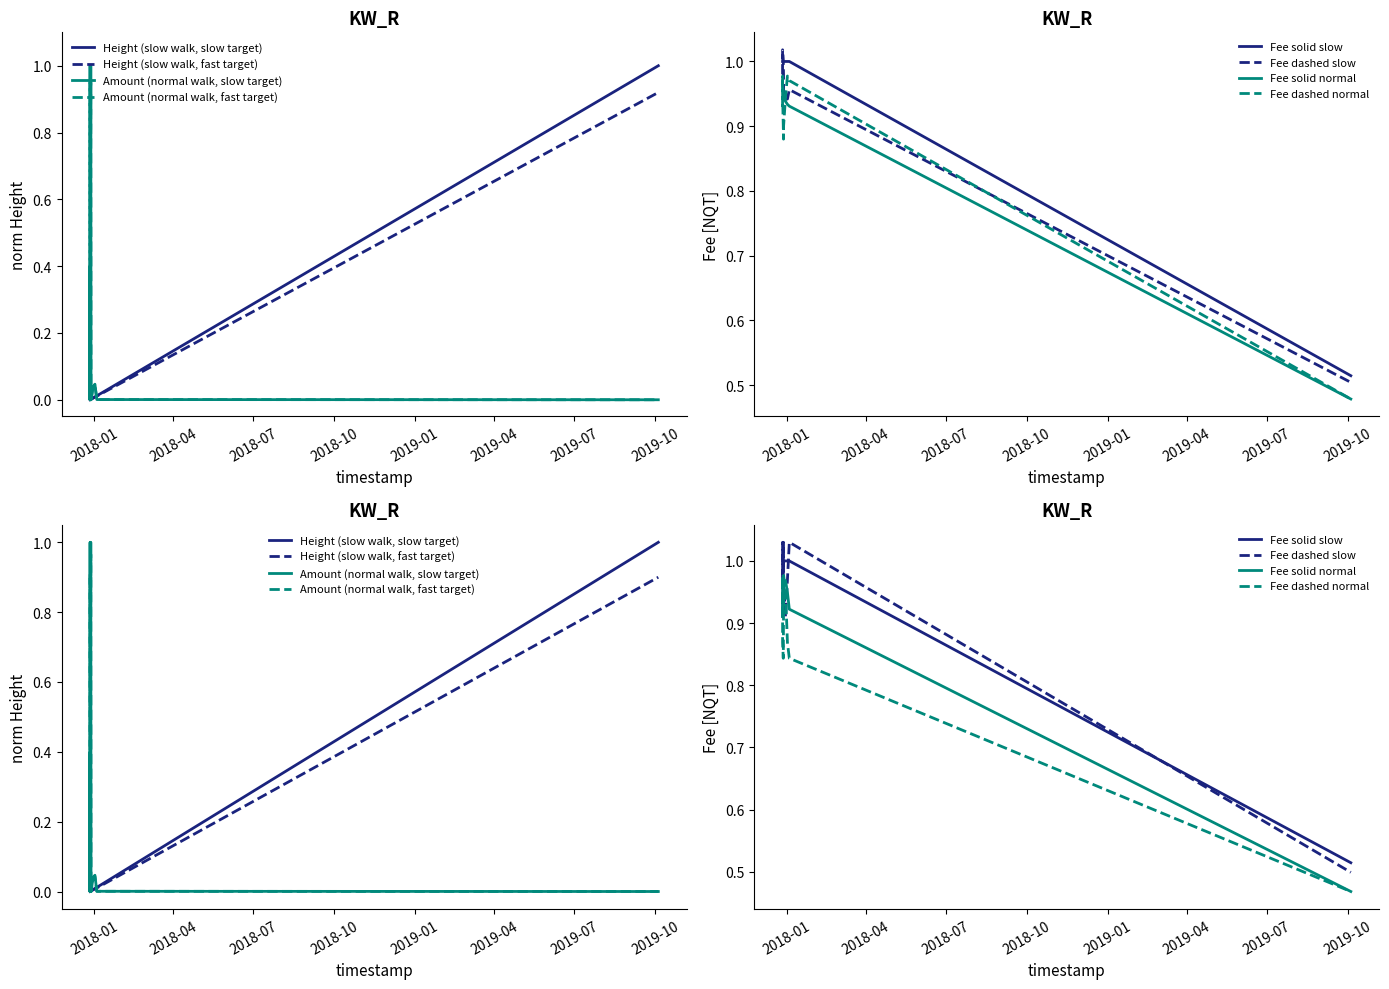

At how many categories does at least one series exceed 0?

11